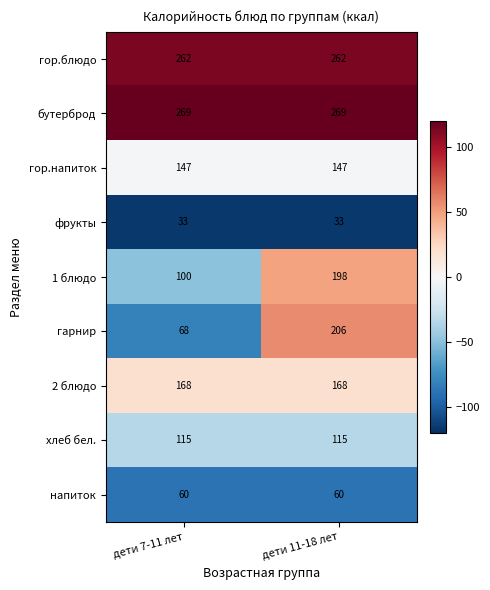

What is the spread (max minus min) of values at дети 7-11 лет?

236